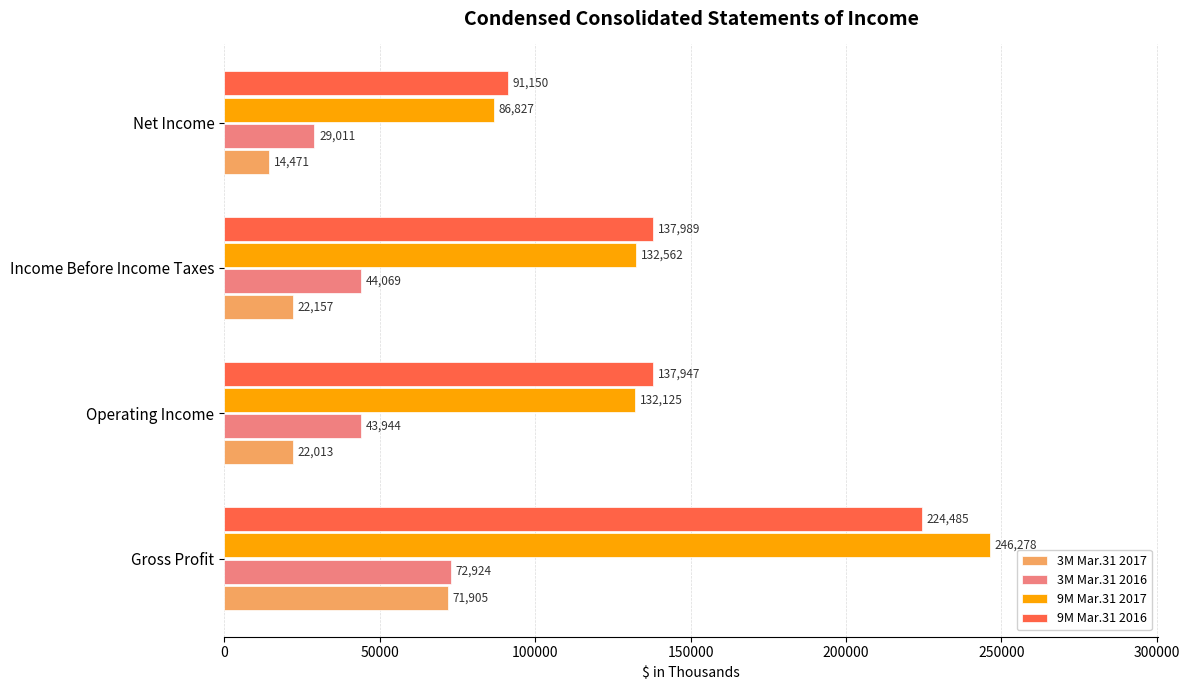

Which series changed the most between Gross Profit and Net Income?

9M Mar.31 2017